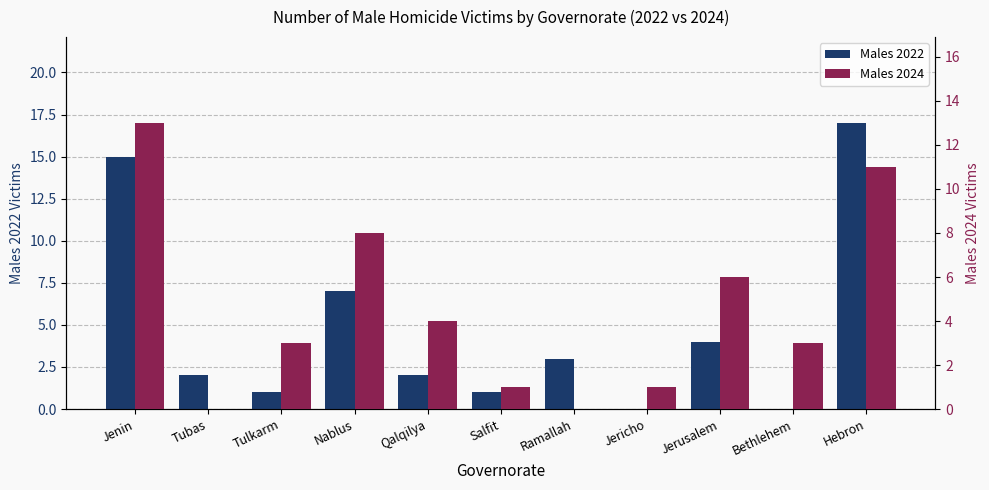

Reading left to right, what are all the values shown in this chart?

Males 2022: 15	2	1	7	2	1	3	0	4	0	17
Males 2024: 13	0	3	8	4	1	0	1	6	3	11